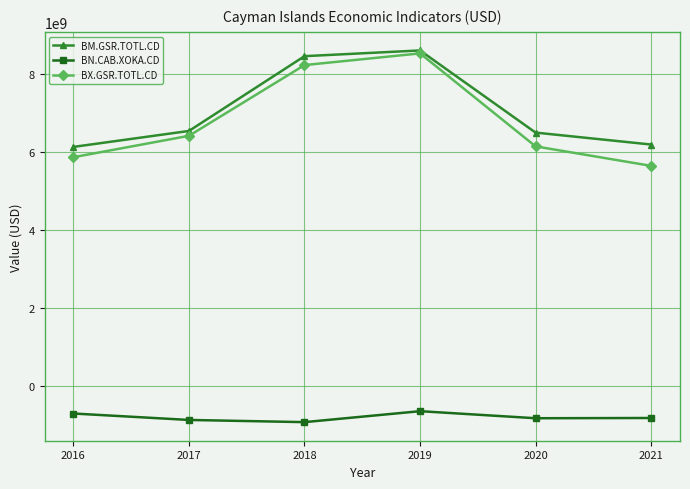

Between 2016 and 2018, which series saw the biggest shift?

BX.GSR.TOTL.CD